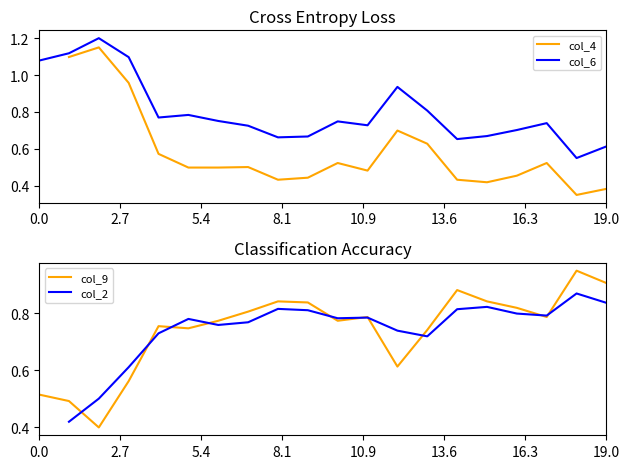

Count the number of categories in the chart.

20